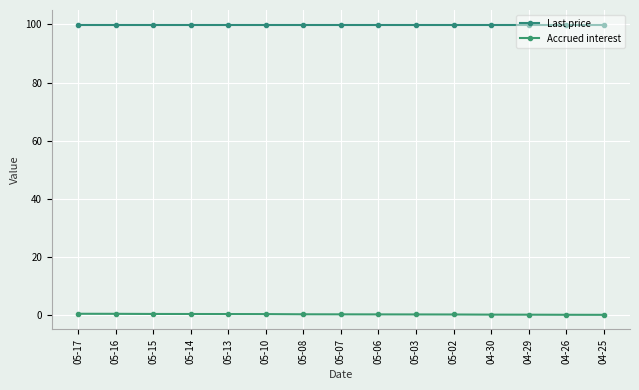

Count the number of data series in this chart.

2